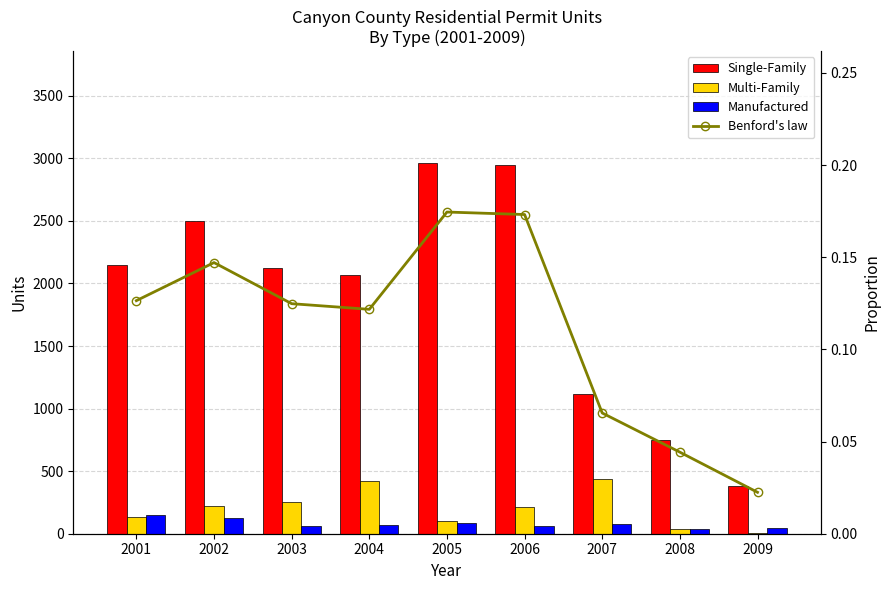

The Benford's law series shows 0.1 at 2002. True or false?

True